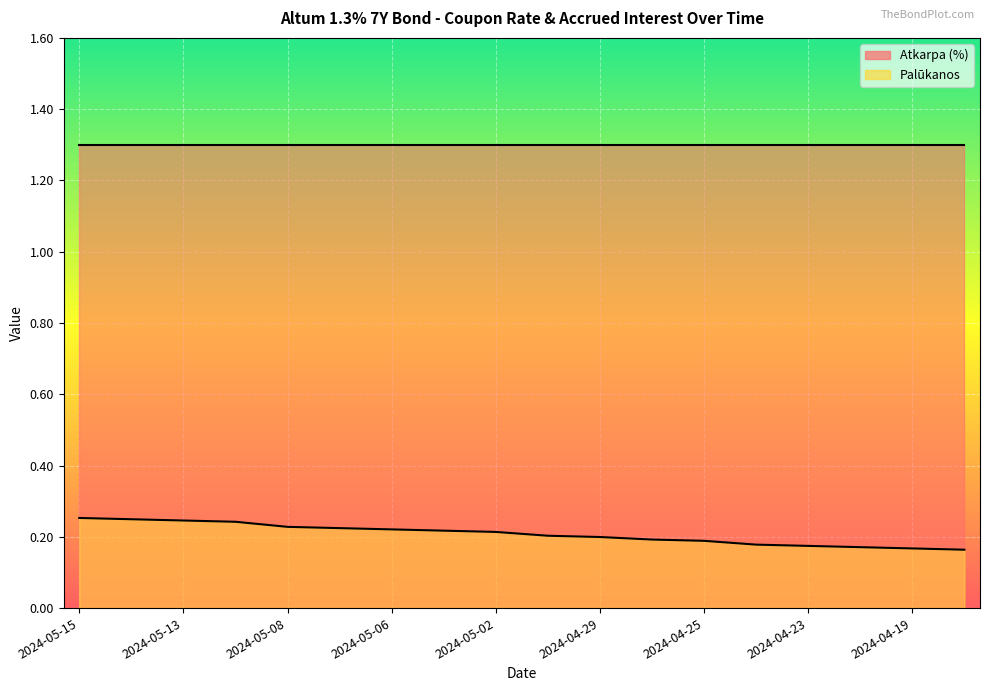

List the labels in order of value, largest first.

2024-05-15, 2024-05-14, 2024-05-13, 2024-05-10, 2024-05-08, 2024-05-07, 2024-05-06, 2024-05-03, 2024-05-02, 2024-04-30, 2024-04-29, 2024-04-26, 2024-04-25, 2024-04-24, 2024-04-23, 2024-04-22, 2024-04-19, 2024-04-18